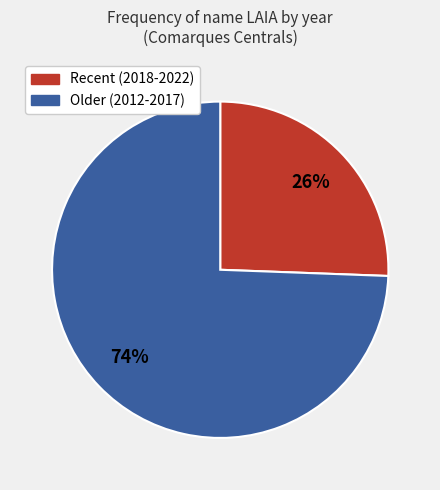

Does any single category account for the majority?

Yes